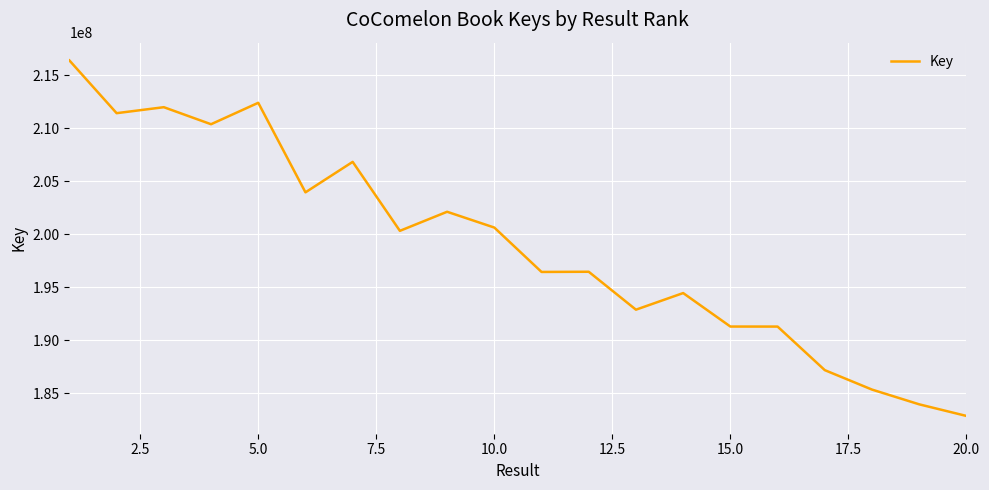

What is the smallest value displayed?

182837992